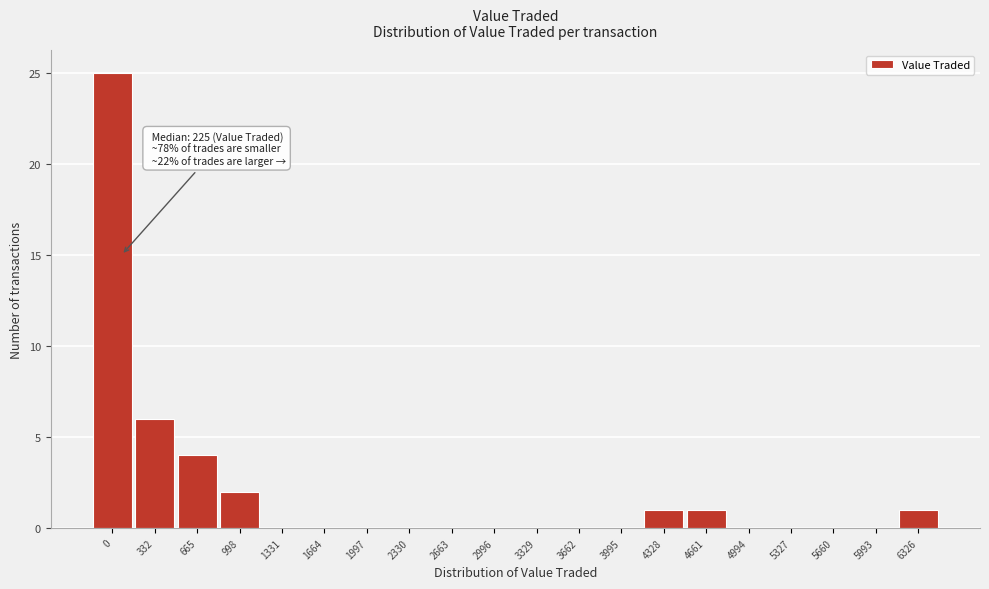

Reading left to right, extract all data points from this chart.

0=25	332=6	665=4	998=2	1331=0	1664=0	1997=0	2330=0	2663=0	2996=0	3329=0	3662=0	3995=0	4328=1	4661=1	4994=0	5327=0	5660=0	5993=0	6326=1